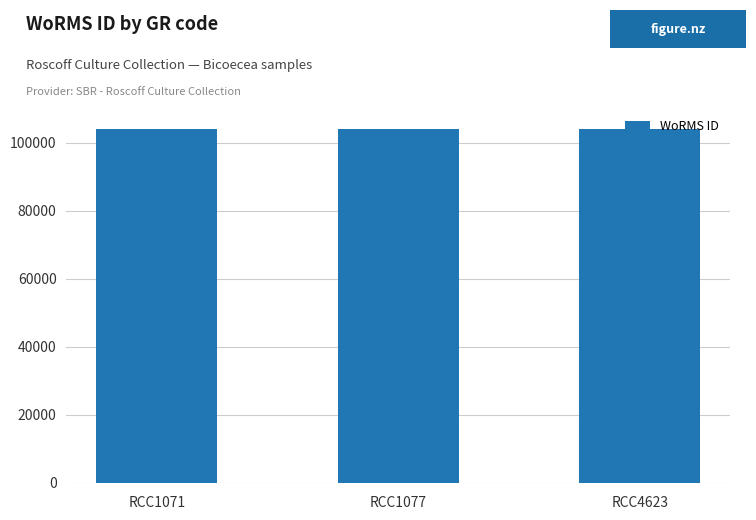

The chart shows a value of 30757 at RCC4623. True or false?

False